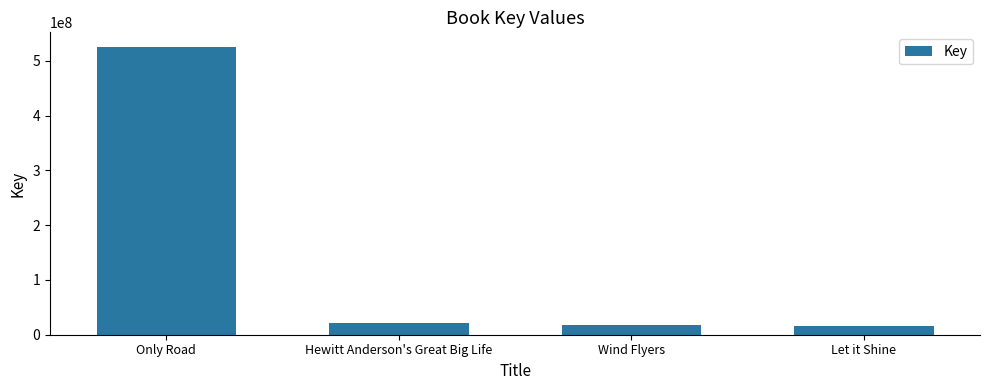

What is the label of the 1st bar from the left?

Only Road